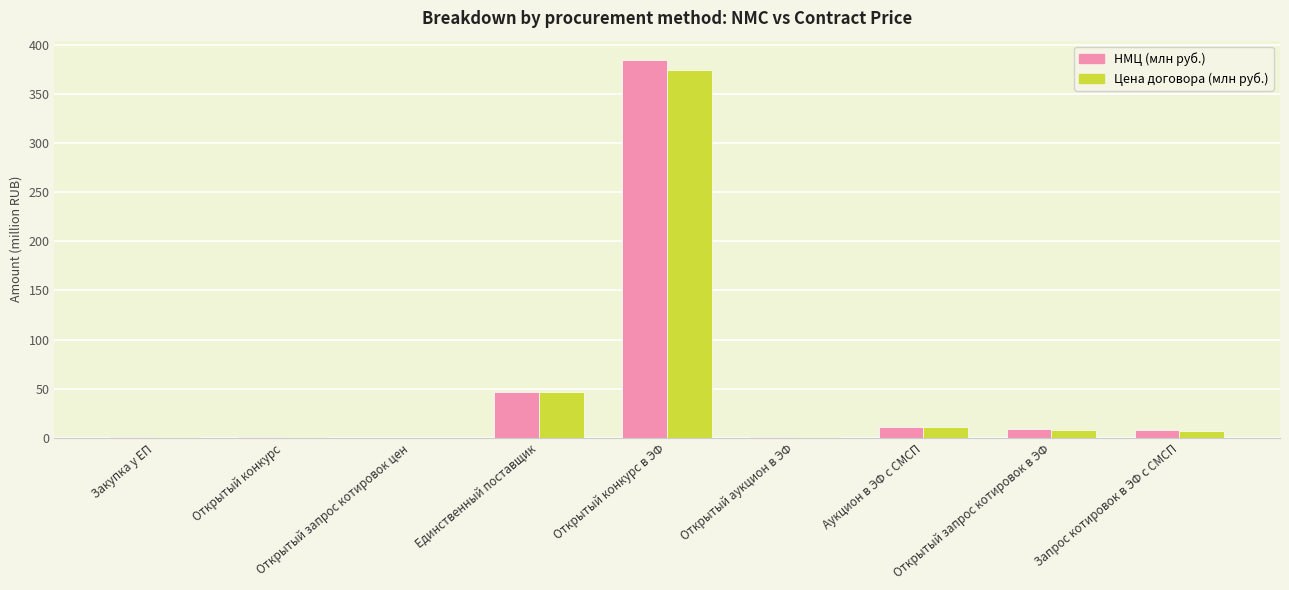

What is the sum of all Цена договора (млн руб.) values?

450.5